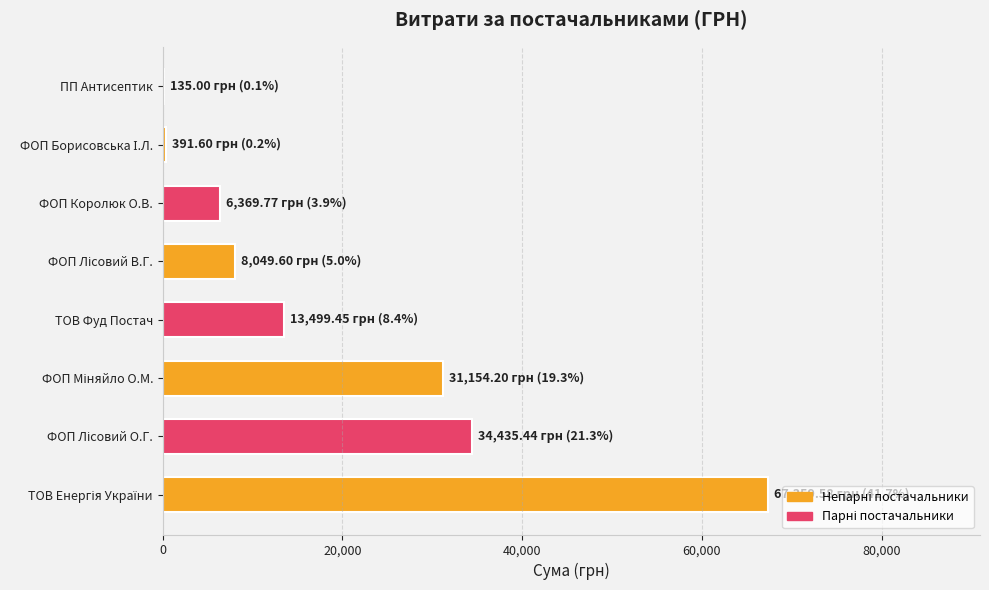

What is the greatest value displayed?

67359.6